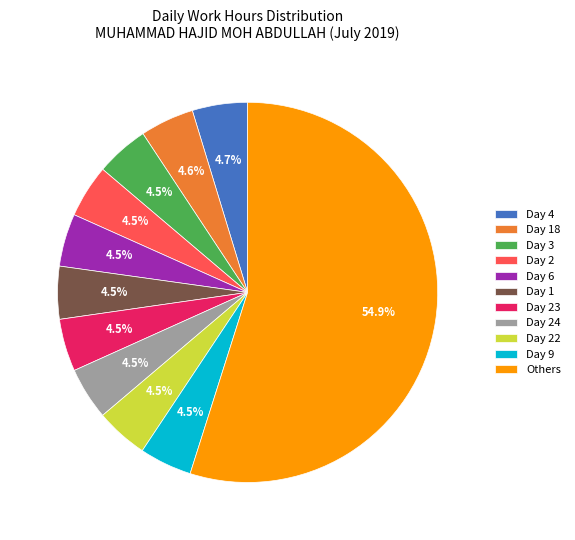

What is the largest slice in the pie chart?

Others